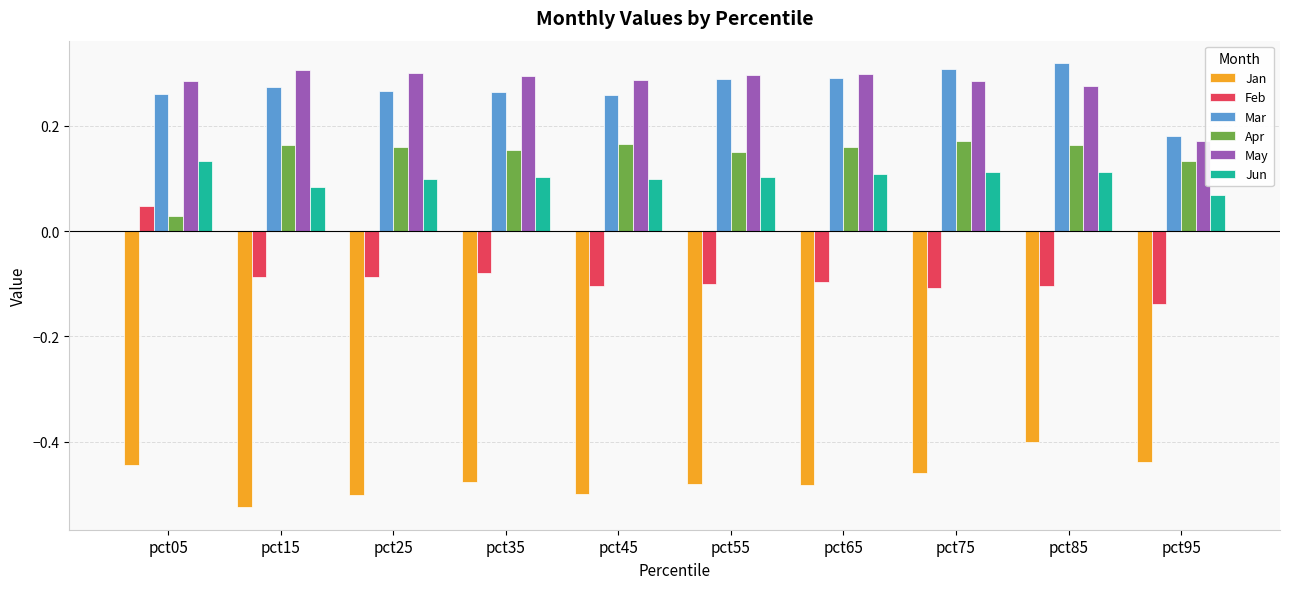

The value of Feb at pct65 is -0.2. True or false?

False